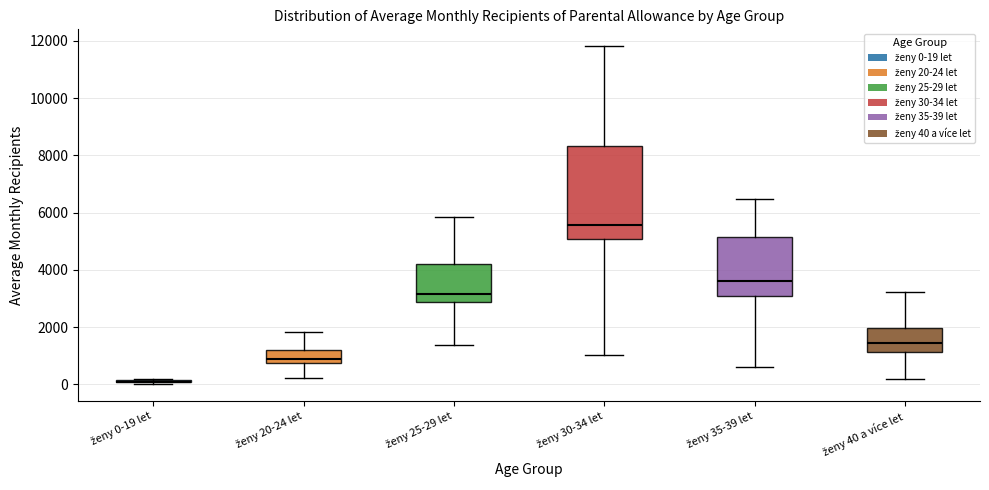

Reading left to right, read every box against the y-axis: the position of its median line, the range the box covers, and the ends of its whiskers. The values are not printed on the chart, so give them approximately, as read against the axis.

ženy 0-19 let: box collapsed to a line at 0, whiskers 0 to 200
ženy 20-24 let: median 800 (inside the box), box 800 to 1200, whiskers 200 to 1800
ženy 25-29 let: median 3200, box 2800 to 4200, whiskers 1400 to 5800
ženy 30-34 let: median 5600, box 5000 to 8400, whiskers 1000 to 11800
ženy 35-39 let: median 3600, box 3000 to 5200, whiskers 600 to 6400
ženy 40 a více let: median 1400, box 1200 to 2000, whiskers 200 to 3200